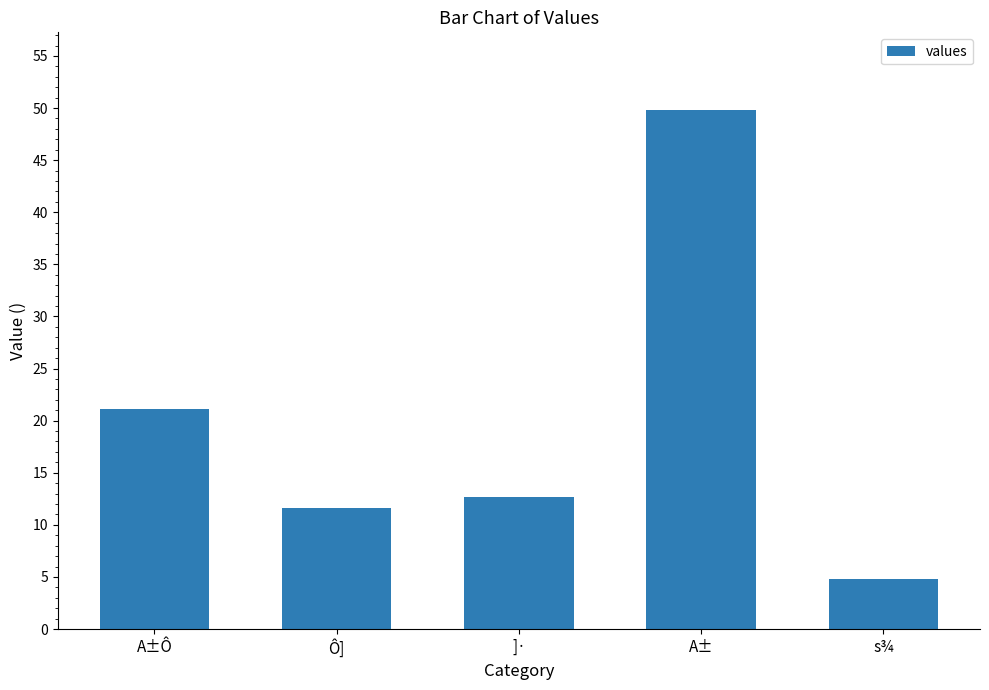

Rank the categories by value from lowest to highest.

s¾, Ô], ]·, A±Ô, A±